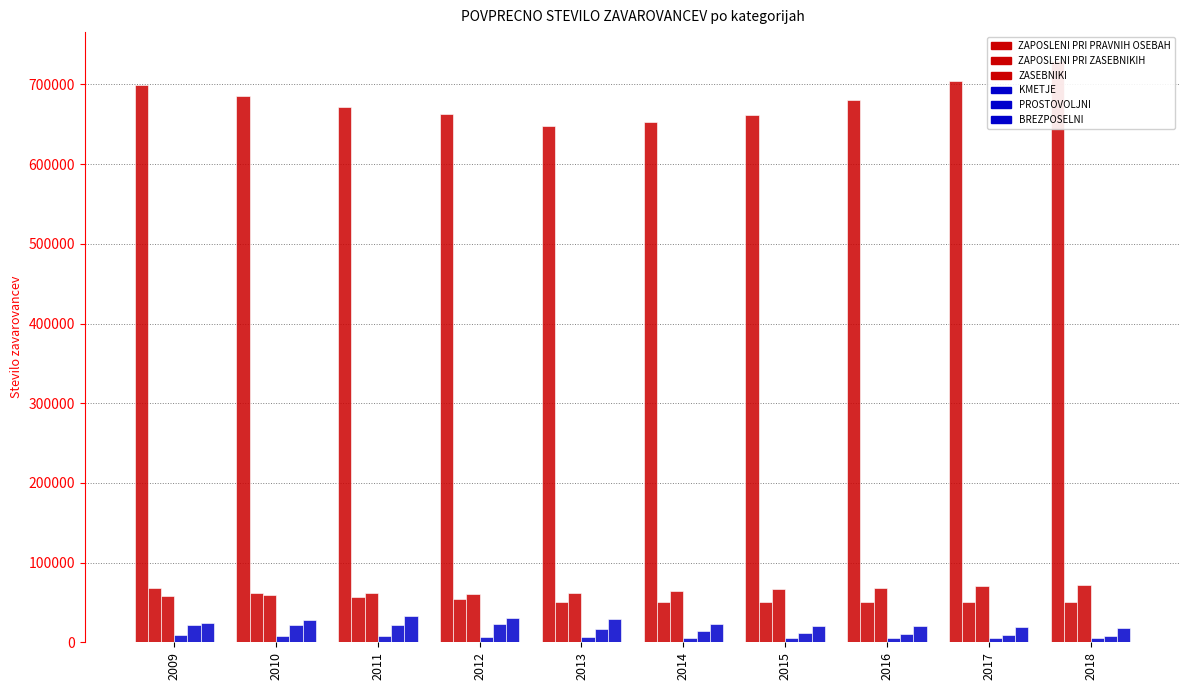

Does the chart contain stacked bars?

No